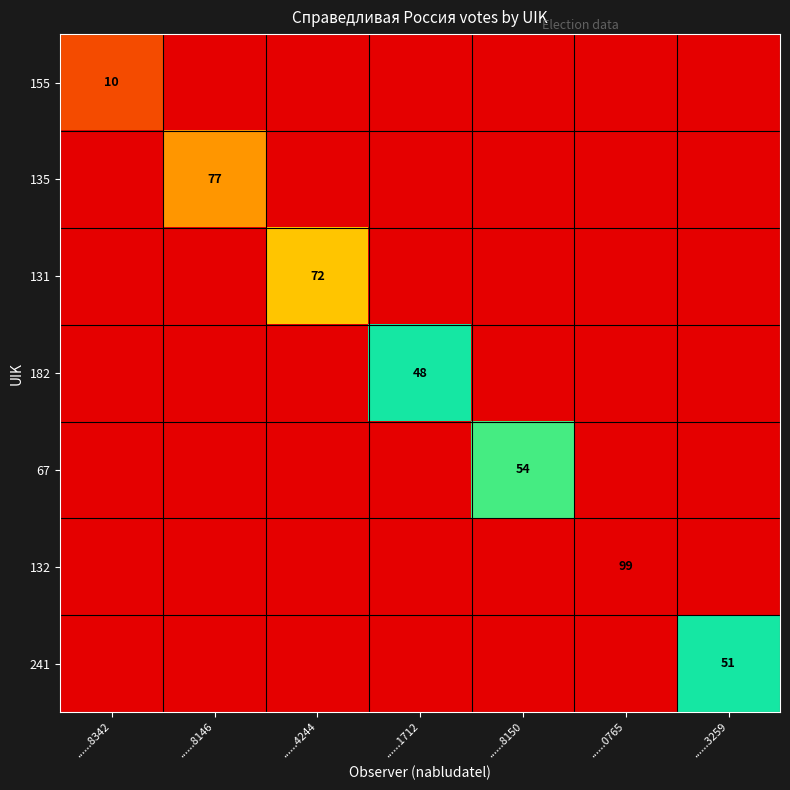

What is the difference between the highest and lowest values at ......8150?

54